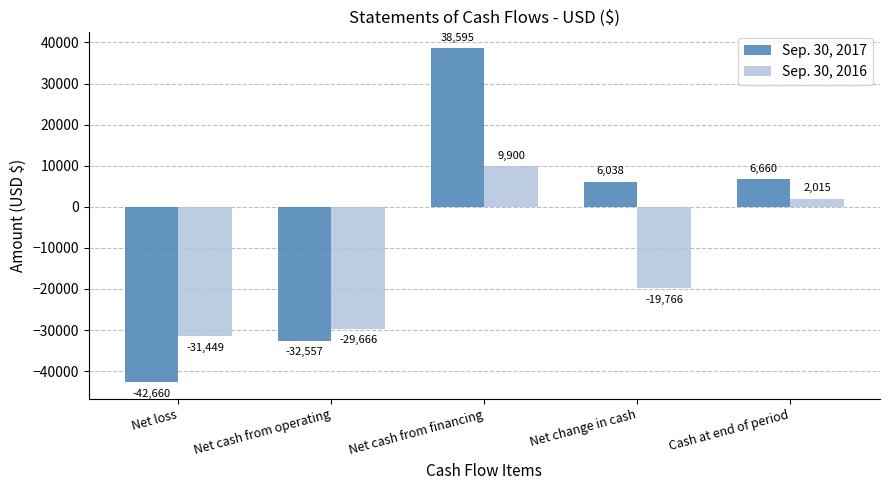

Reading right to left, extract all data points from this chart.

Sep. 30, 2017: 6660	6038	38595	-32557	-42660
Sep. 30, 2016: 2015	-19766	9900	-29666	-31449